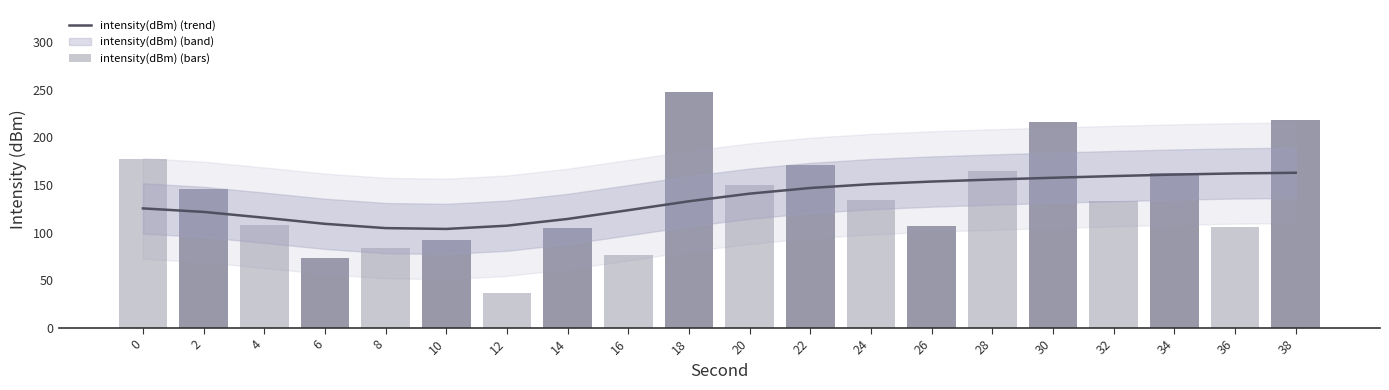

Is it true that intensity(dBm) (trend) equals 146.9 at 22?

True